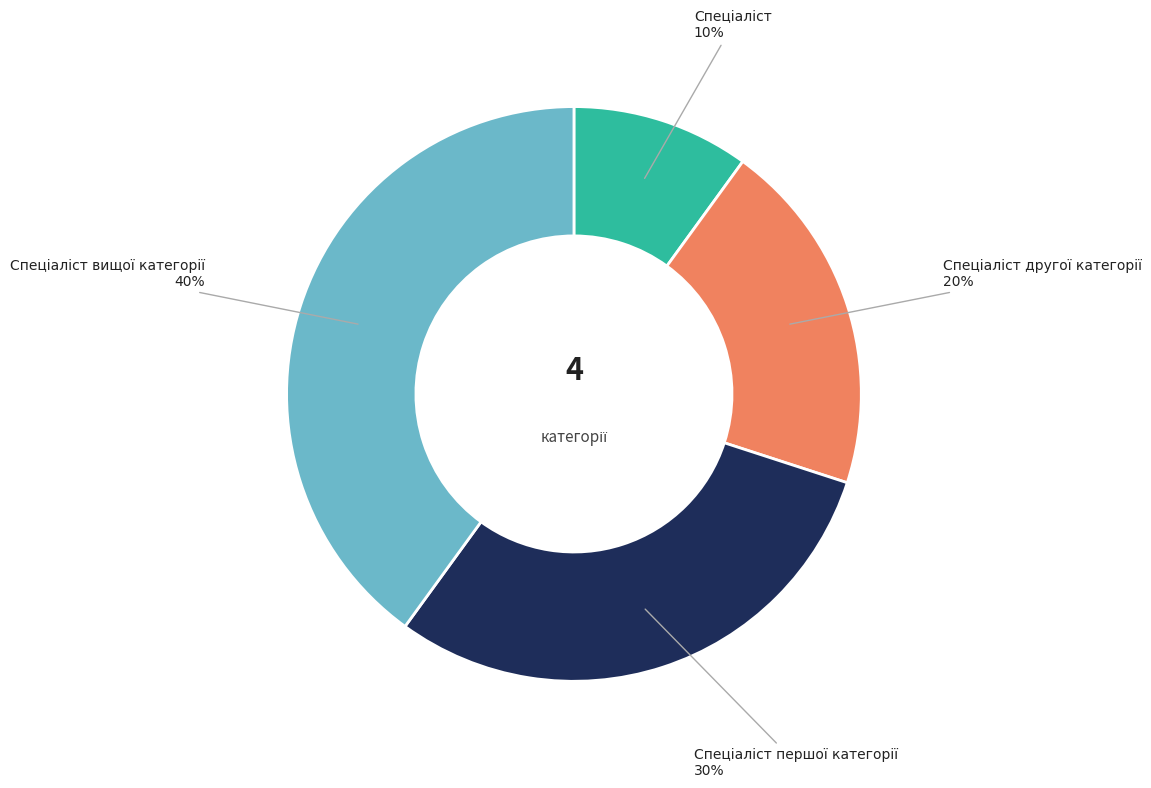

Is there a majority slice in this chart?

No